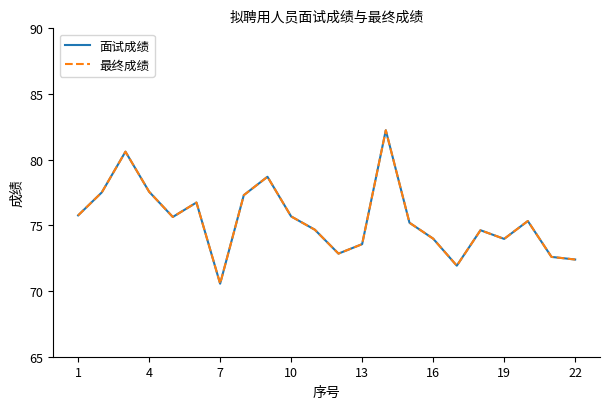

Does the chart have visible grid lines?

No